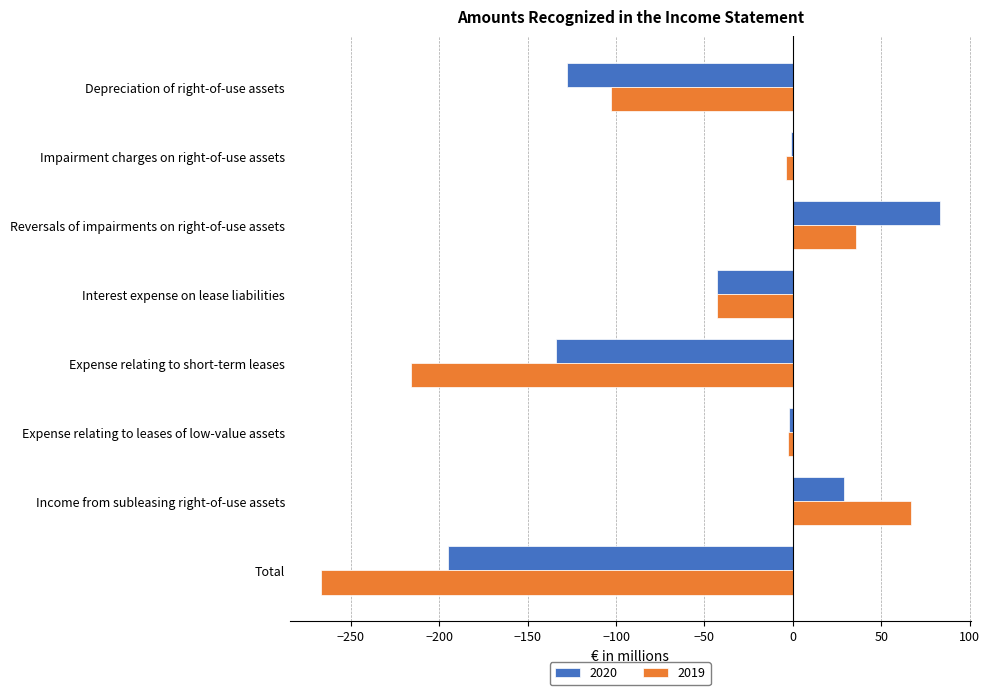

At which category is the sum across all series the highest?

Reversals of impairments on right-of-use assets